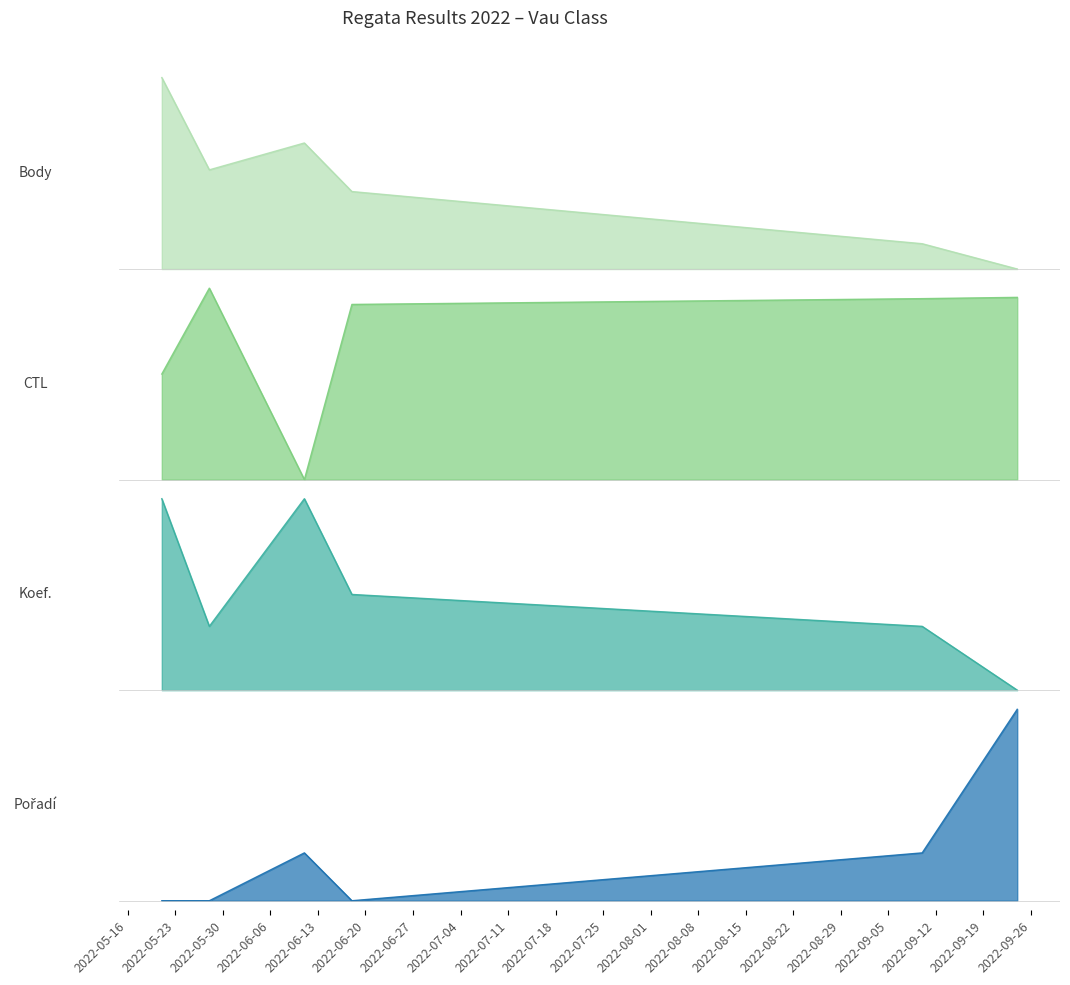

What is the average value of the Body series?

0.5